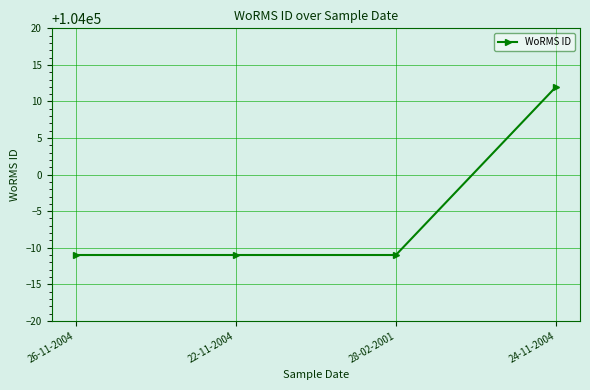

What is the greatest value displayed?

104012